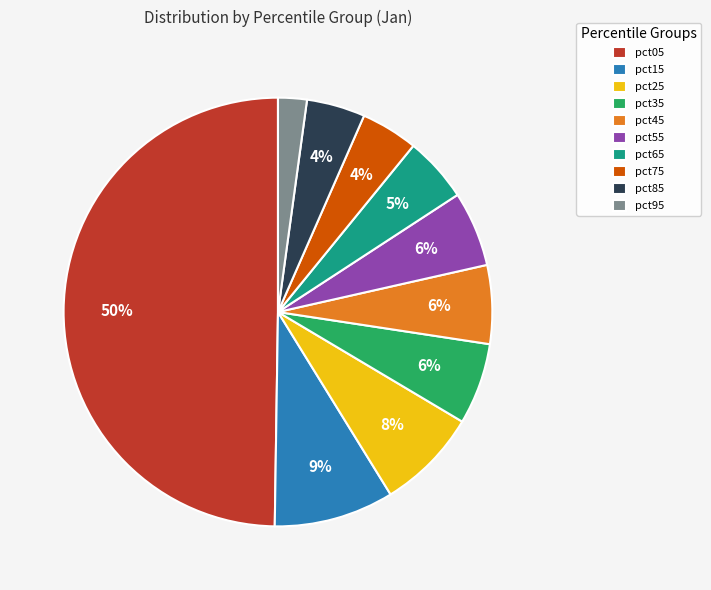

Does pct85 represent more than half of the total?

No